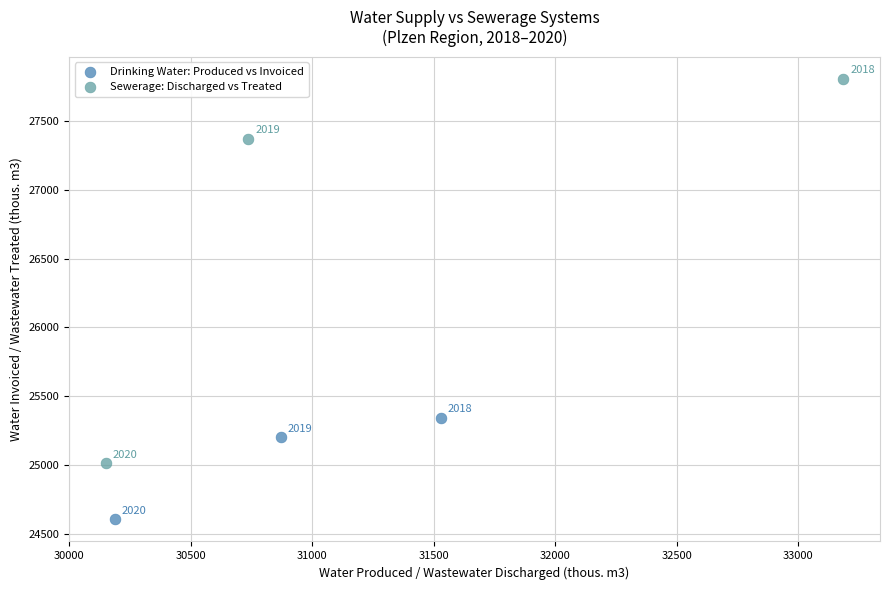

Which series has the largest Y range (max minus min)?

Sewerage: Discharged vs Treated